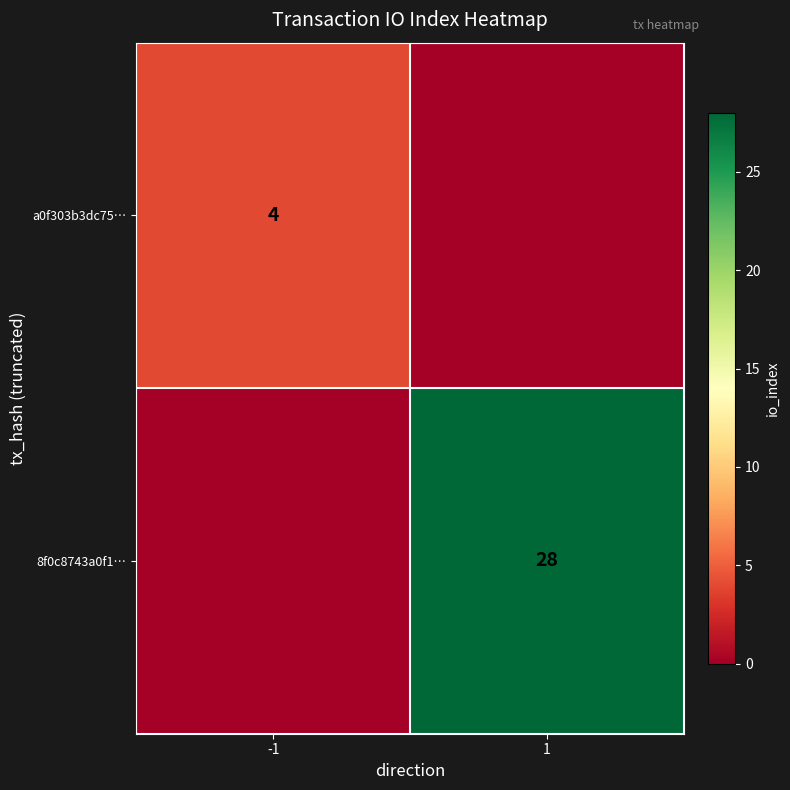

Is it true that a0f303b3dc75… equals 1 at -1?

False